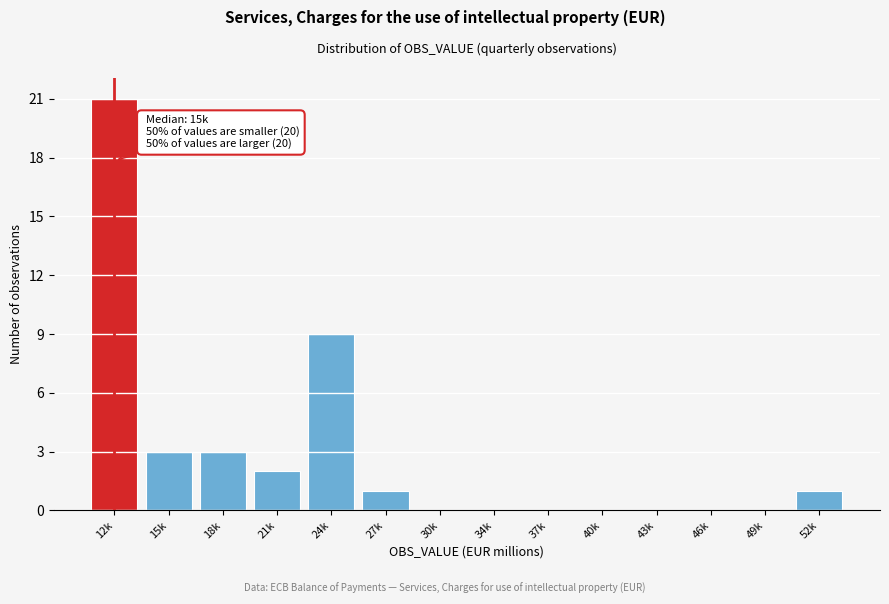

Reading left to right, transcribe all the data shown in this chart.

12k=21	15k=3	18k=3	21k=2	24k=9	27k=1	30k=0	34k=0	37k=0	40k=0	43k=0	46k=0	49k=0	52k=1